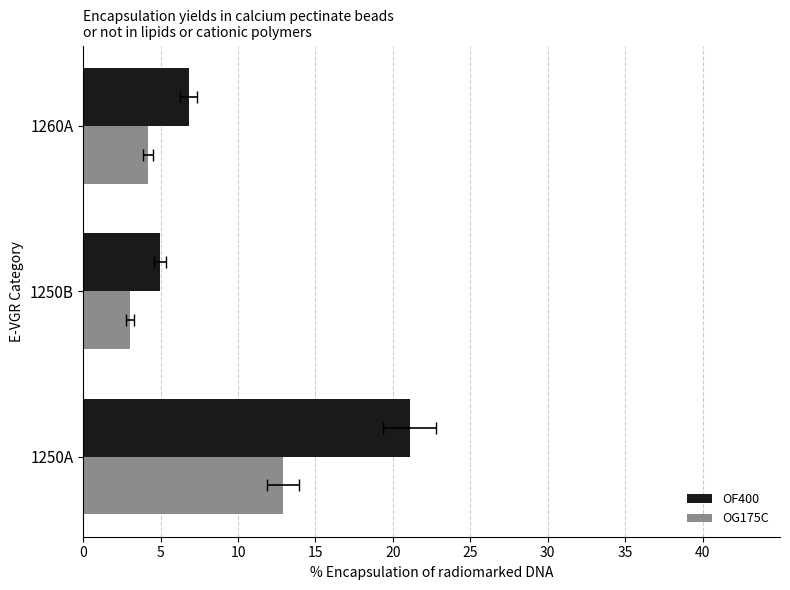

How many bars are there in total?

6